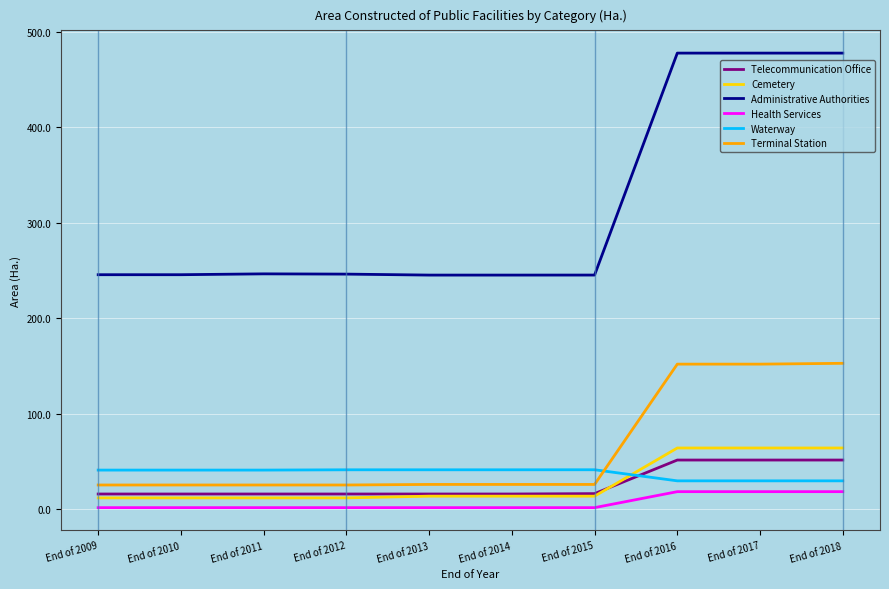

At how many categories does at least one series exceed 95?

10